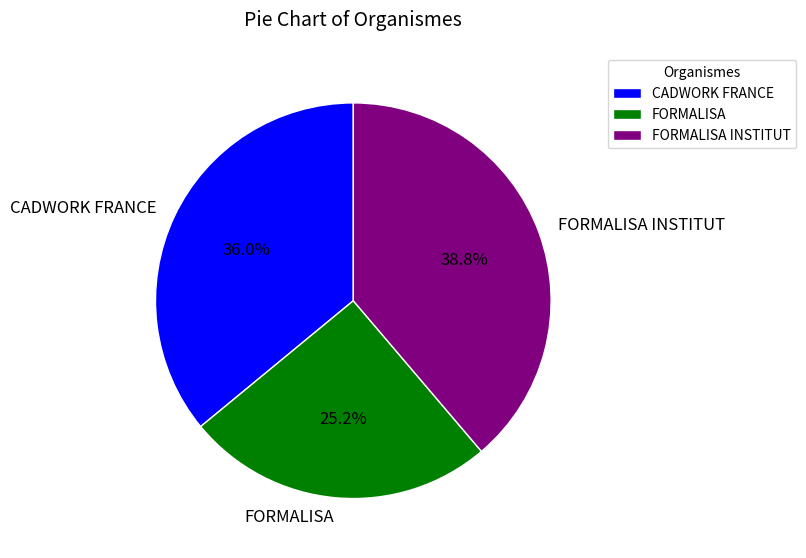

Does FORMALISA represent more than half of the total?

No